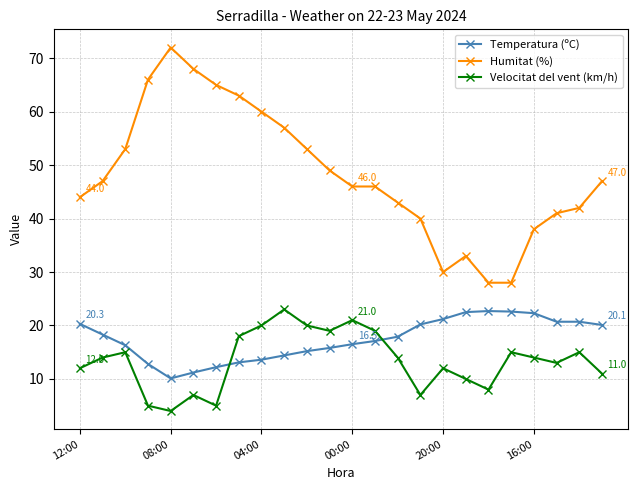

What is the value of the Temperatura (ºC) point at the 9th from the left?

13.6